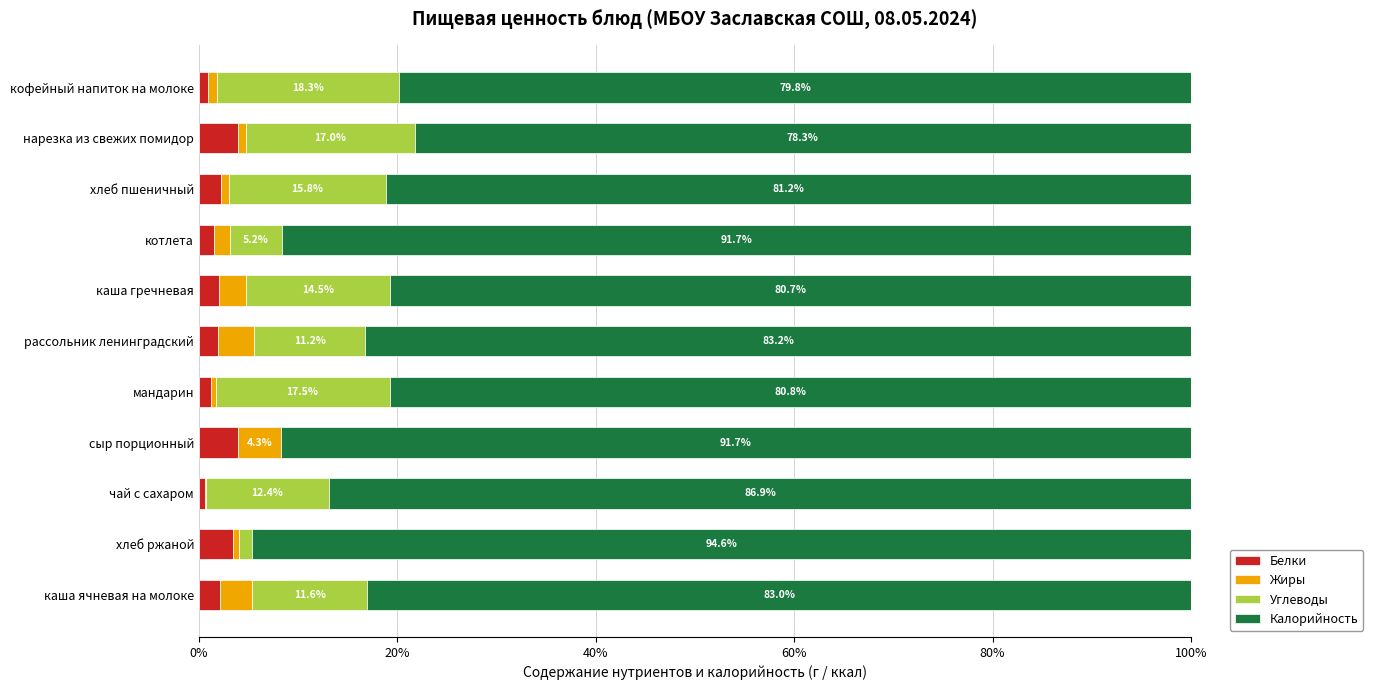

How many data points does each series have?

11